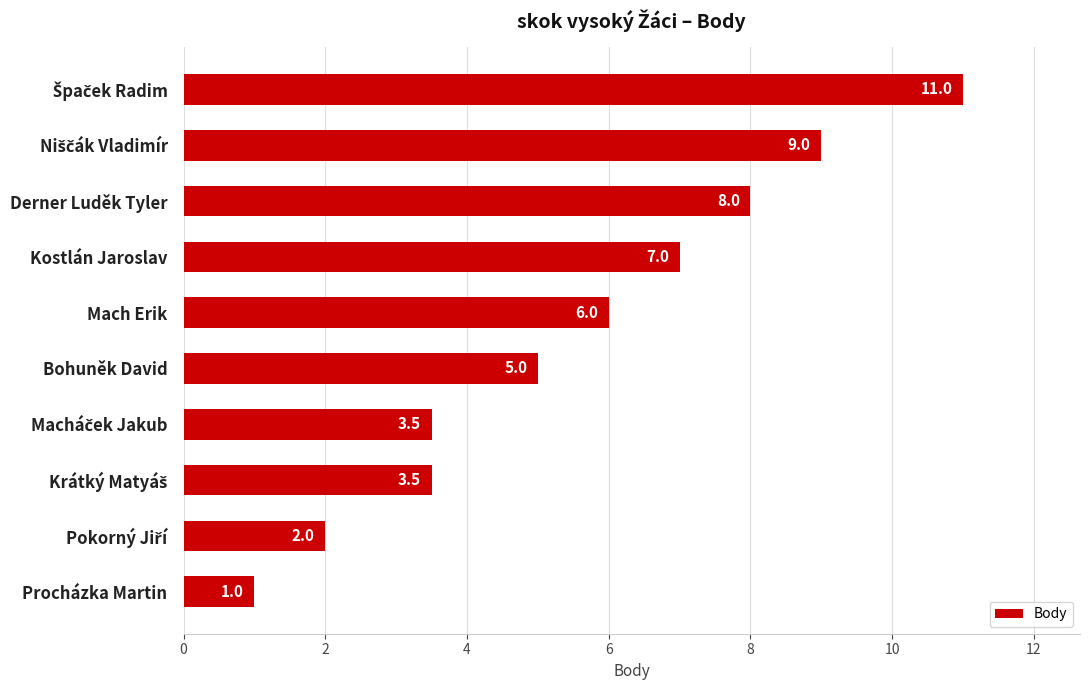

Where is the data nearest to the value 6?

Mach Erik